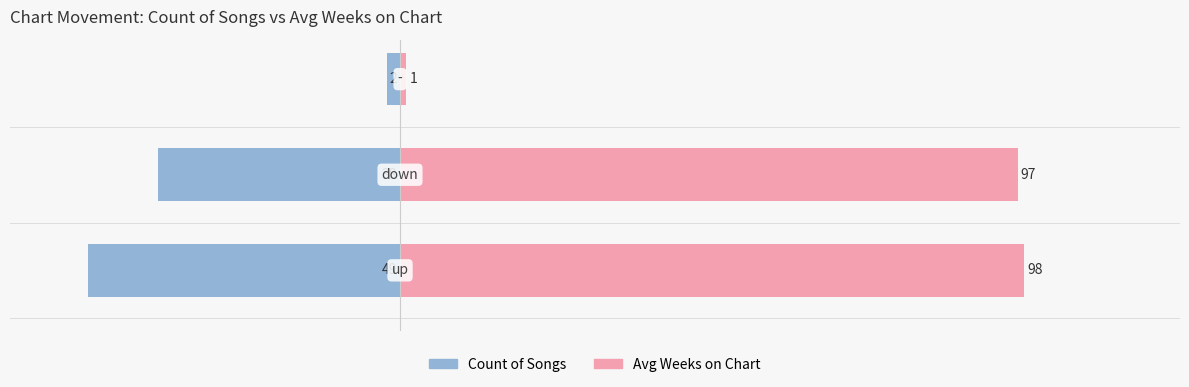

Between −75 and −25, which series saw the biggest shift?

Avg Weeks on Chart